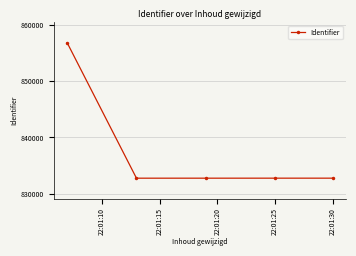

What is the average value?

837572